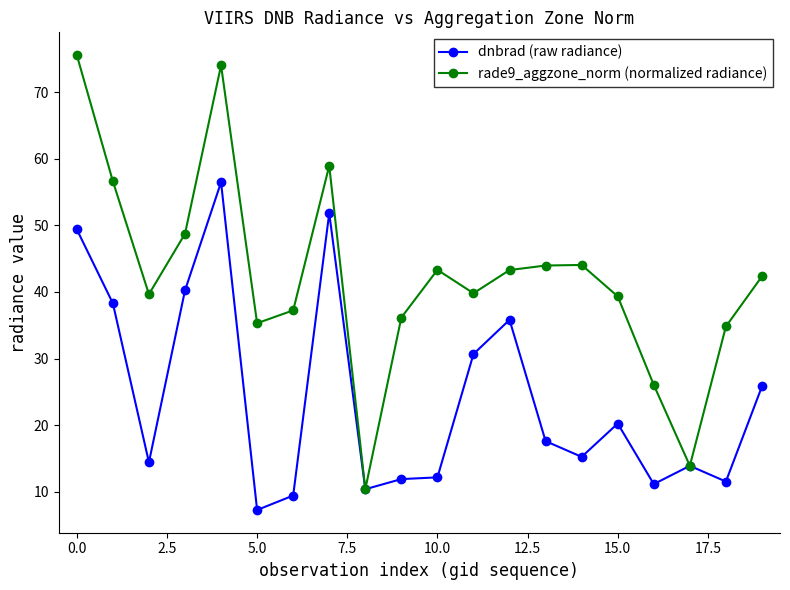

Which series has the widest spread of values?

rade9_aggzone_norm (normalized radiance)